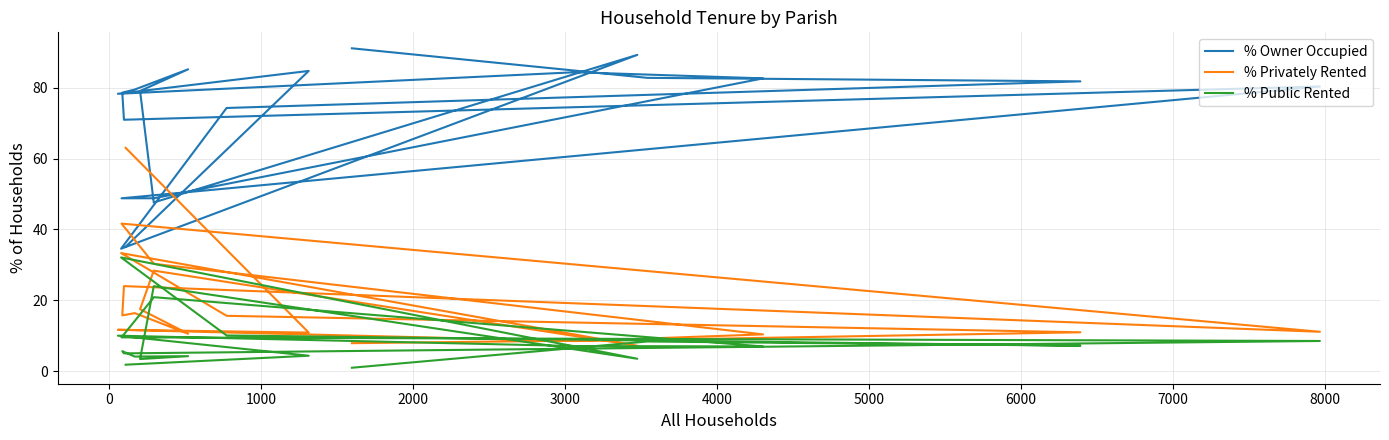

How many lines are shown in the chart?

3